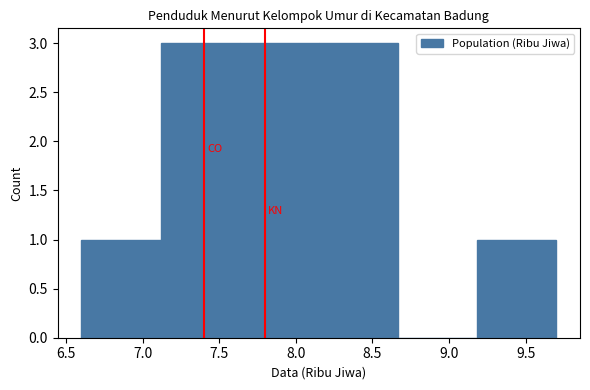

Reading left to right, transcribe this chart: for each bar, give the range it covers on the x-axis and its height. Neither the bar edges nor the heights are printed on the chart, so give them approximately, as read against the axes.

6.60 to 7.10: 1
7.10 to 7.65: 3
7.65 to 8.15: 3
8.15 to 8.65: 3
8.65 to 9.20: 0
9.20 to 9.70: 1